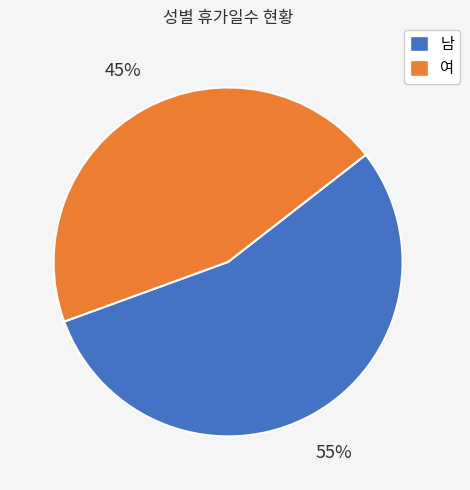

Do 남 and 여 together represent more than half of the pie?

Yes